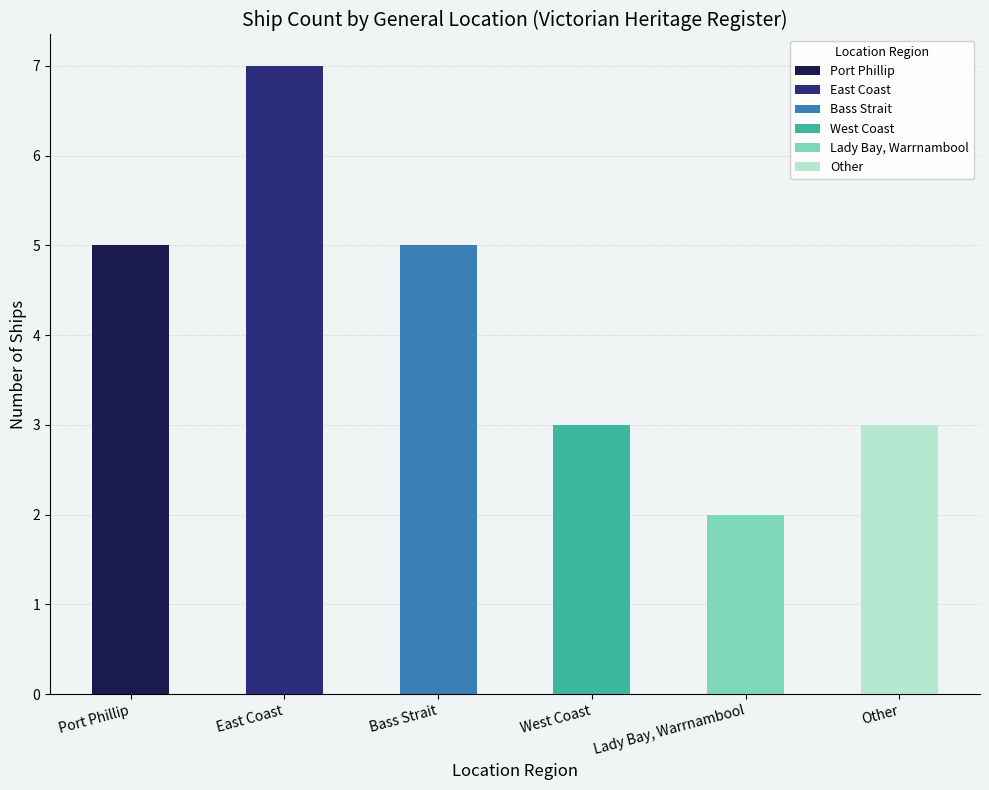

At which category does the chart reach its minimum across all series?

Lady Bay, Warrnambool